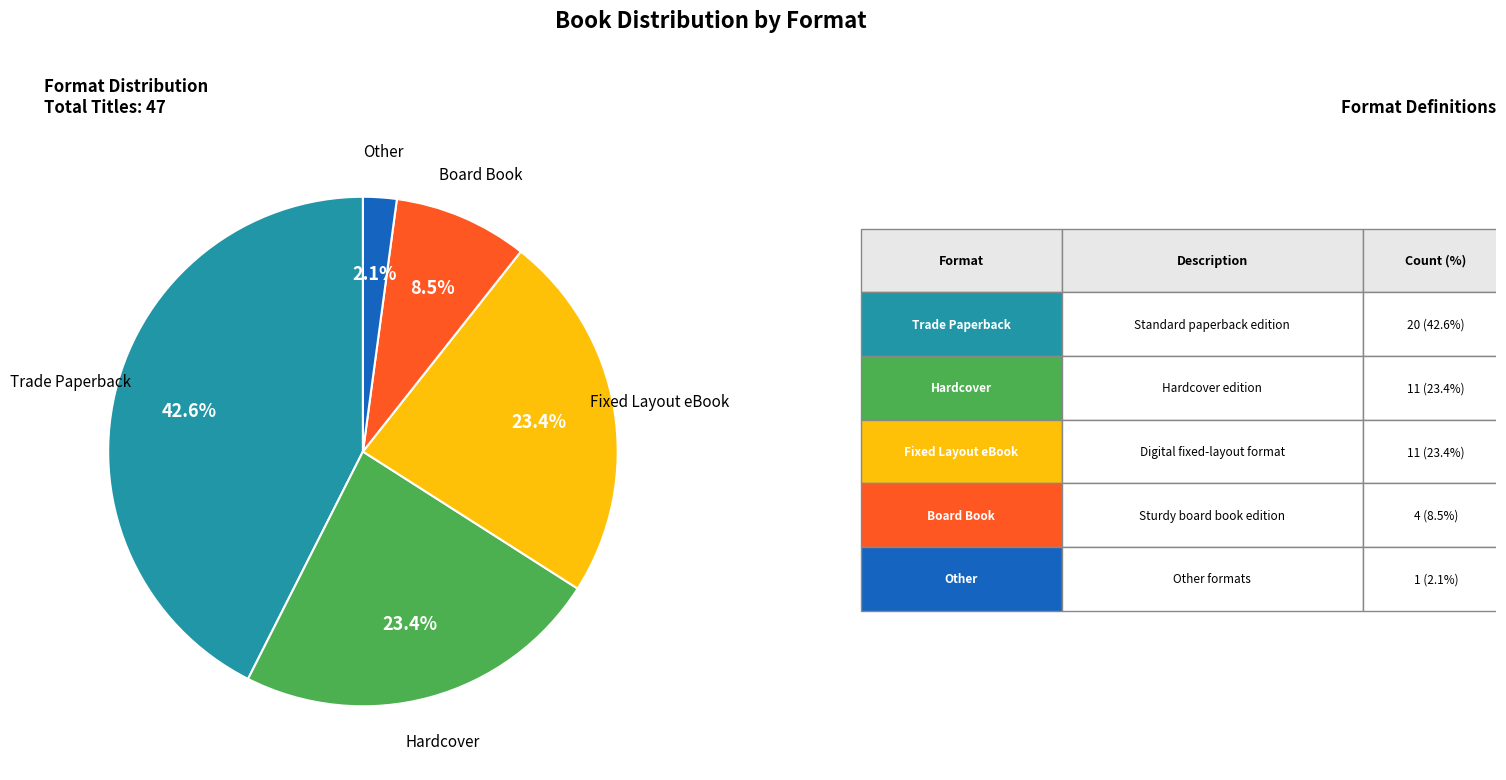

What percentage is the Hardcover slice, to the nearest percent?

23%